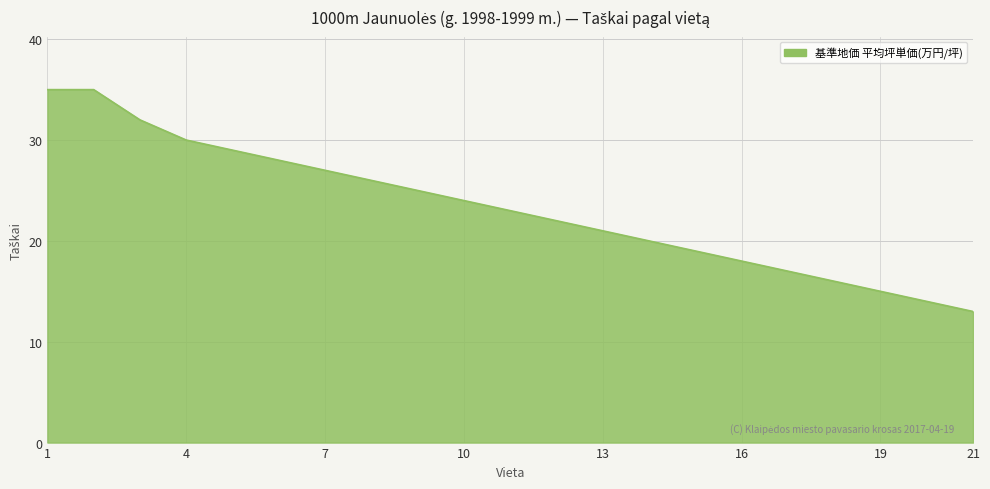

What is the difference between the maximum and minimum values?

22